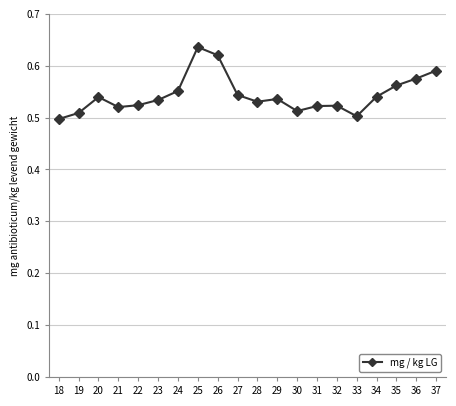

Rank the categories by value from highest to lowest.

25, 26, 37, 36, 35, 24, 27, 34, 20, 29, 23, 28, 22, 32, 31, 21, 30, 19, 33, 18